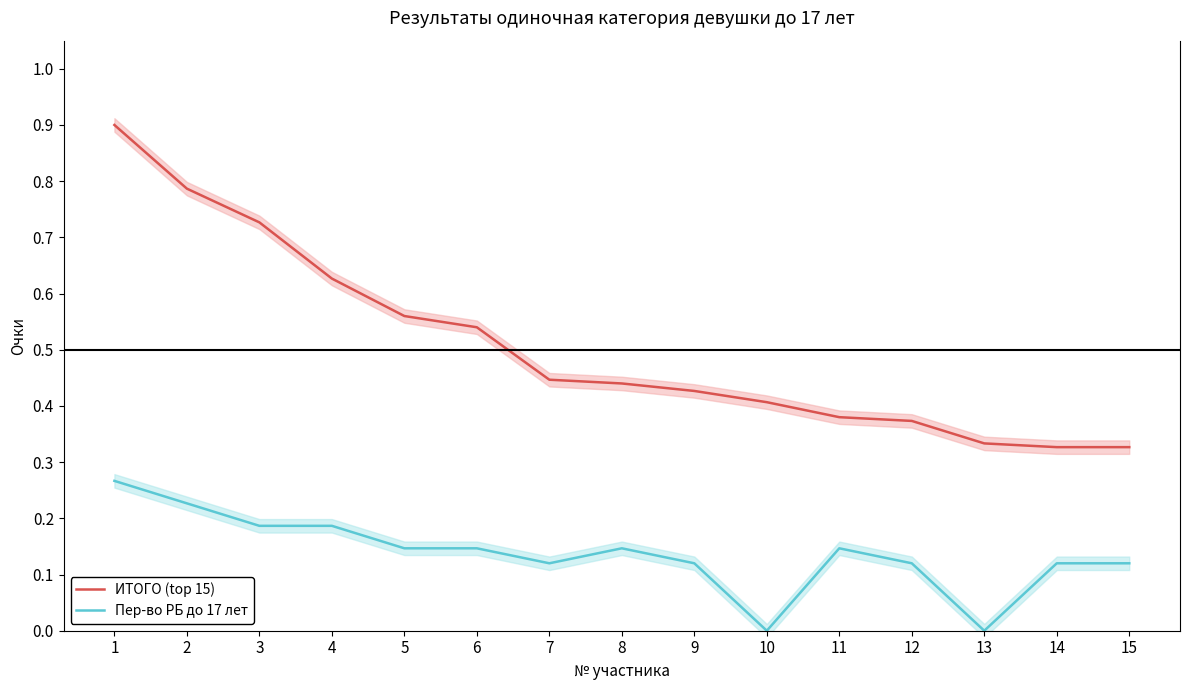

List the series in order of their overall mean, highest first.

ИТОГО (top 15), Пер-во РБ до 17 лет